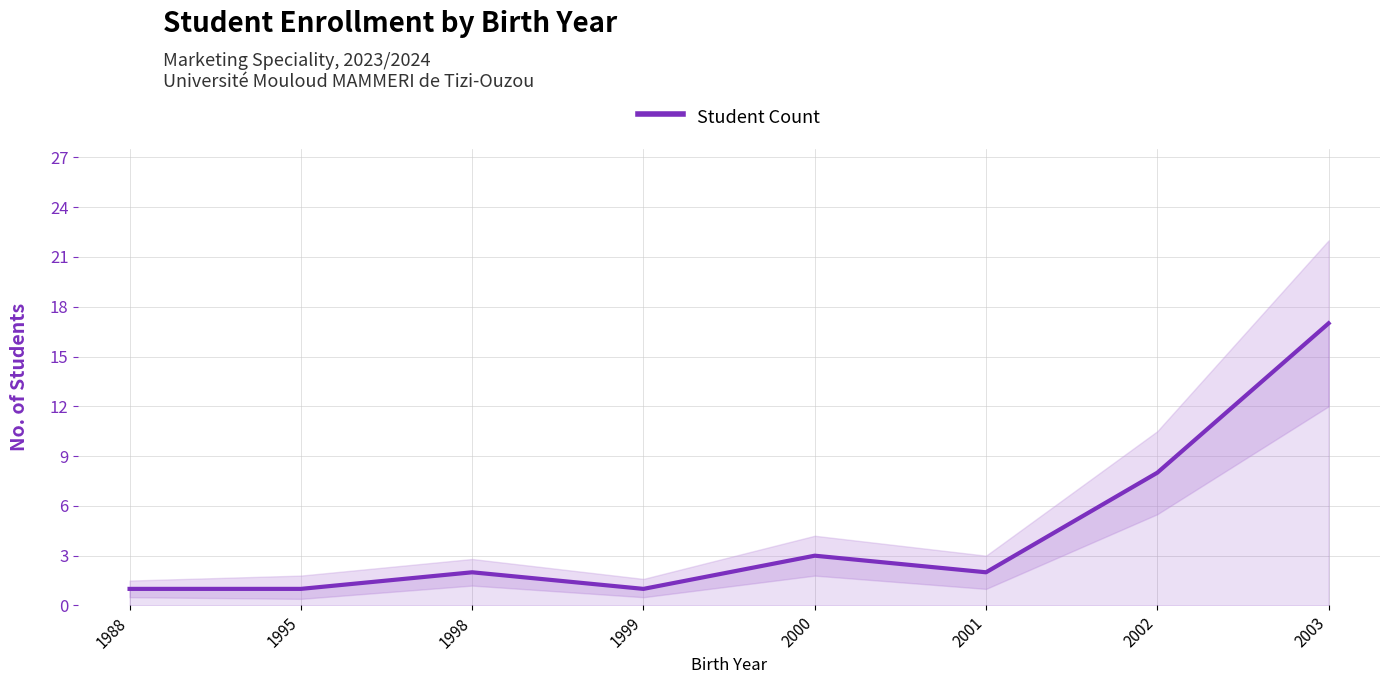

Approximately how many times larger is the value at 2002 compared to 1995?

8.0